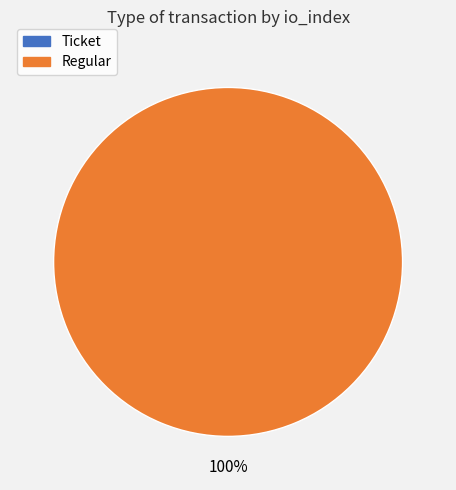

Combined, what portion of the pie is Regular and Ticket?

100.0%